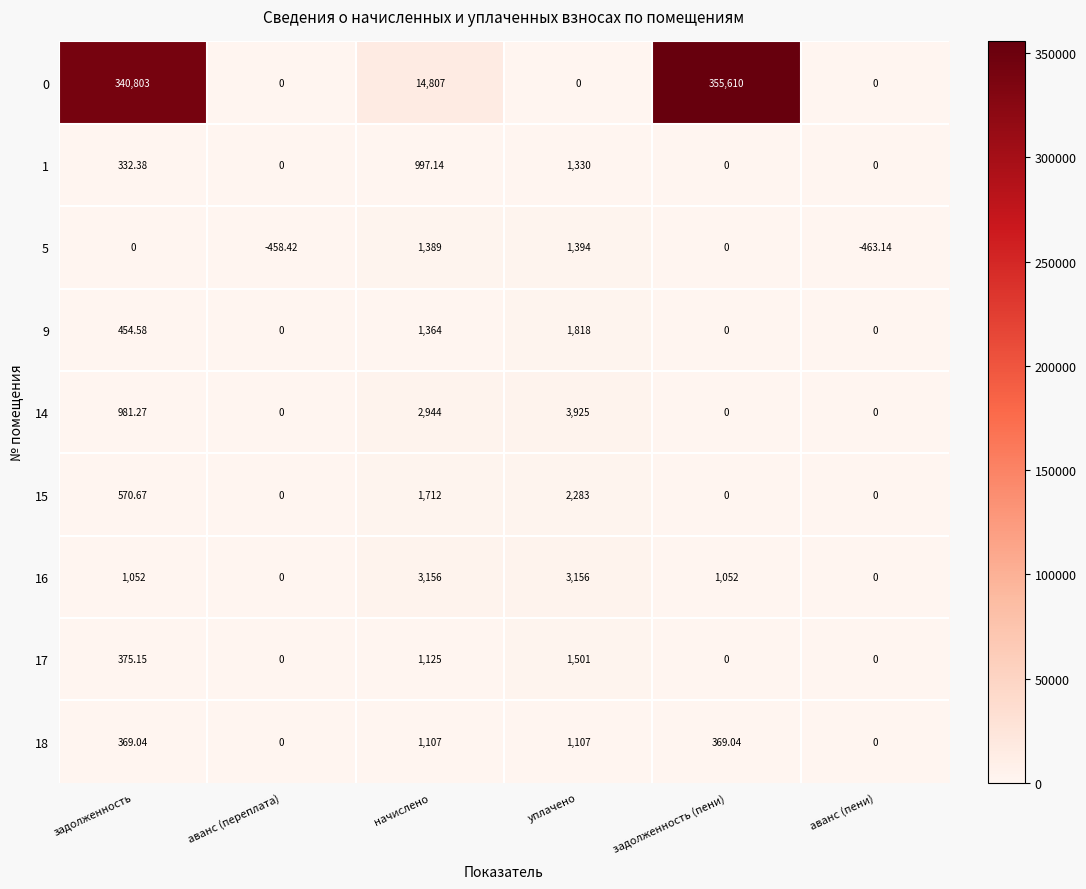

What is the total value across all series at задолженность (пени)?

357031.0